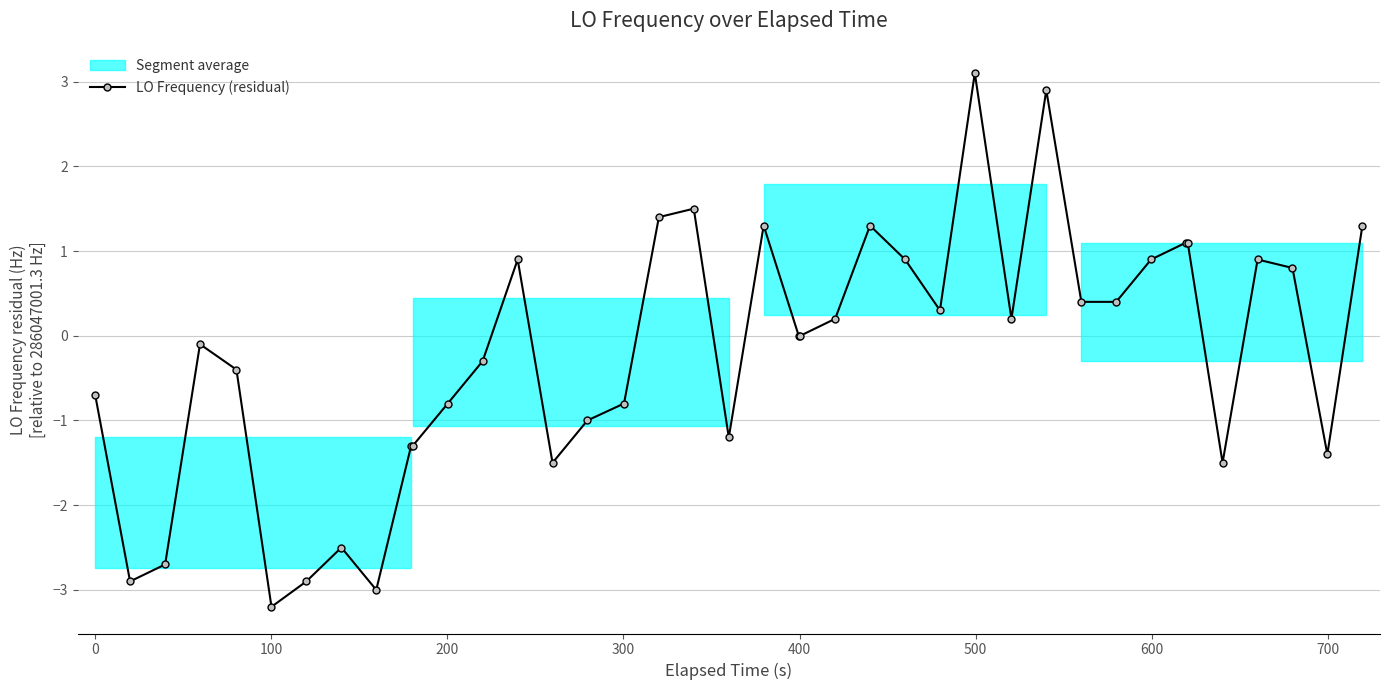

What is the value of the LO Frequency (residual) point at the 36th from the left?

-1.5